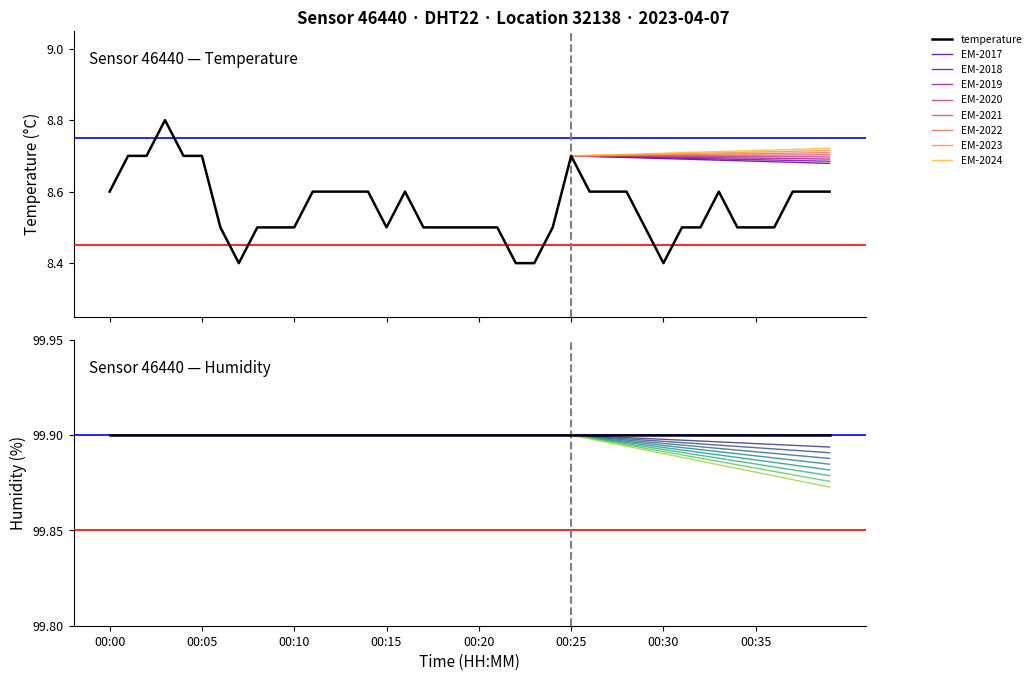

What is the maximum value for temperature?

8.8